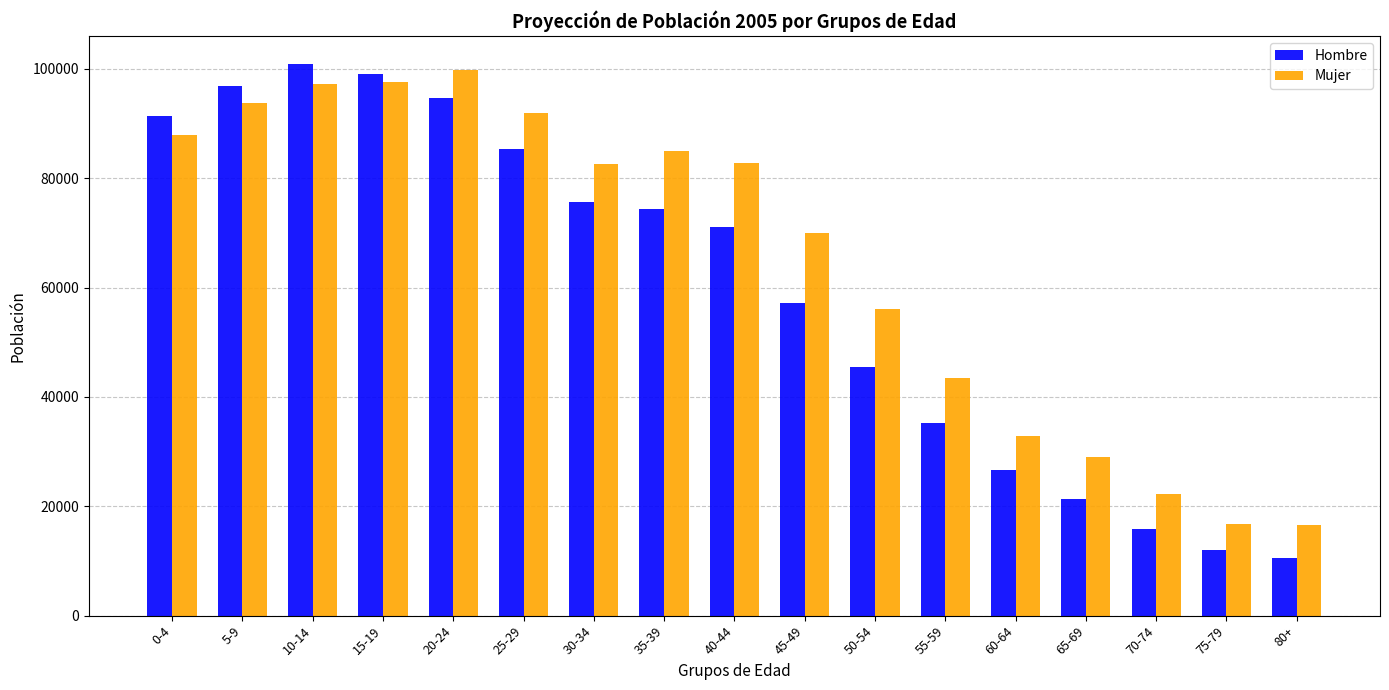

How many data points in Mujer are less than 82644?

8